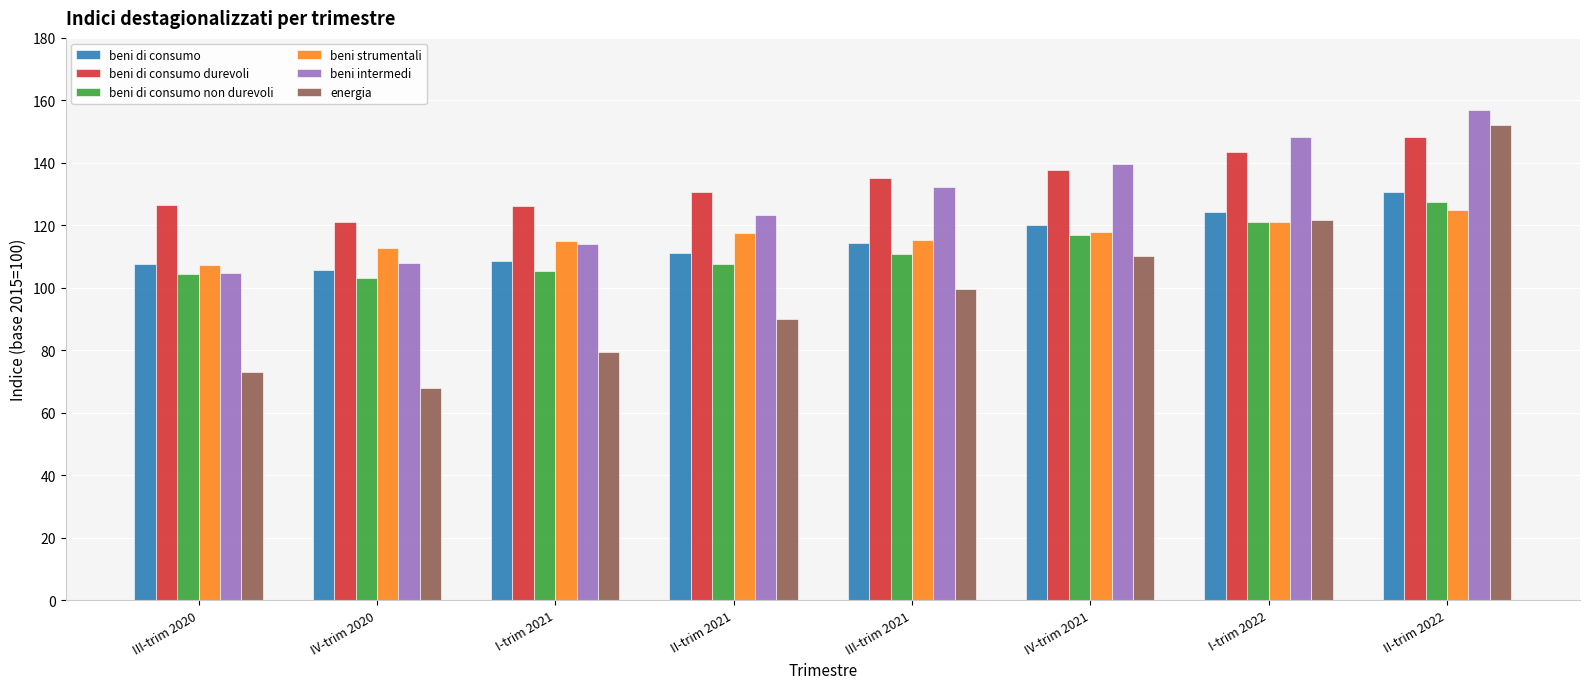

Where is beni intermedi nearest to the value 130?

III-trim 2021